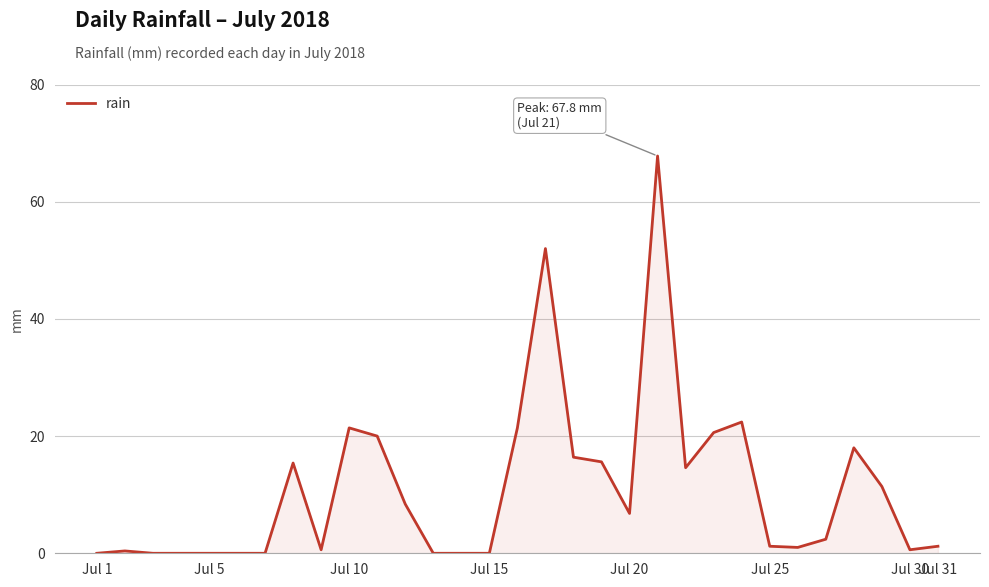

What is the difference between the maximum and minimum values?

67.8